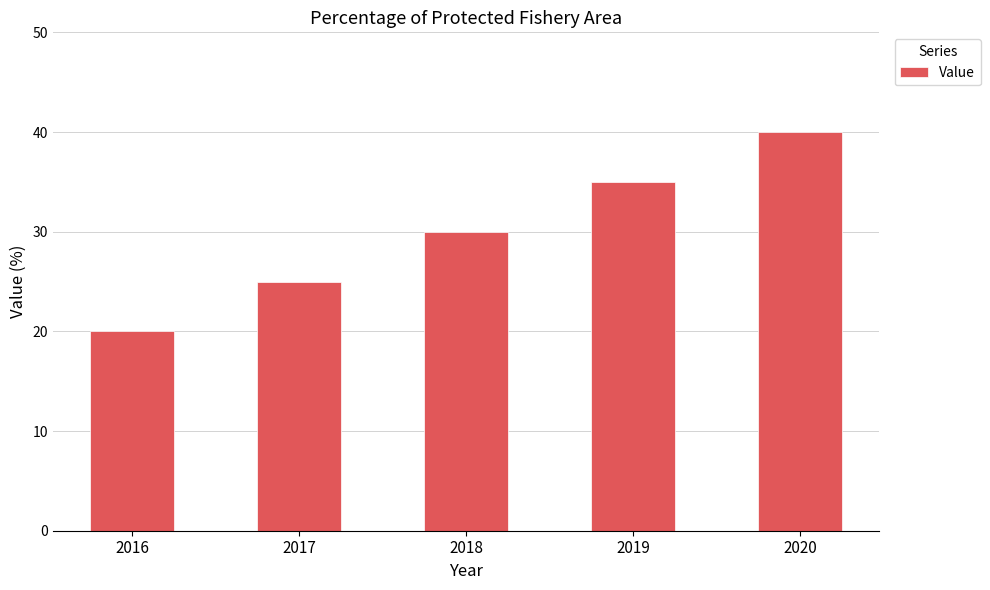

Which has a higher value, 2016 or 2020?

2020